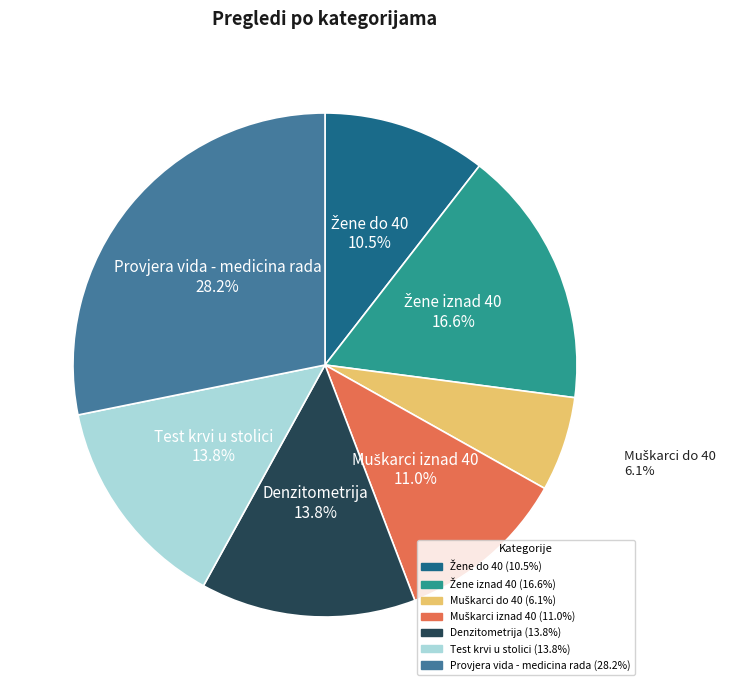

What is the ratio of the value at Test krvi u stolici to the value at Provjera vida - medicina rada?

0.5